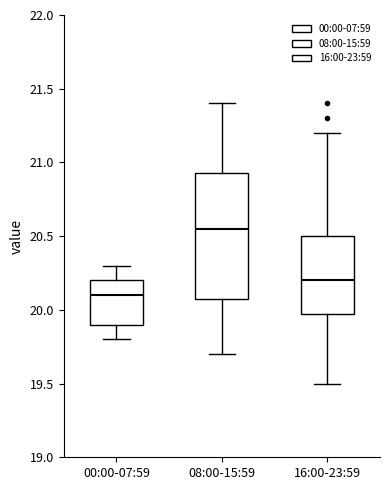

Which box's median line is the lowest?

00:00-07:59